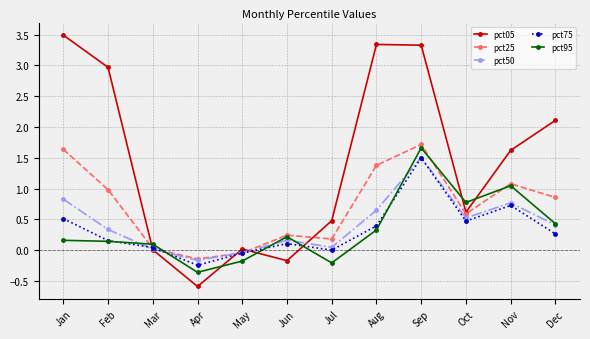

What is the minimum value for pct75?

-0.2